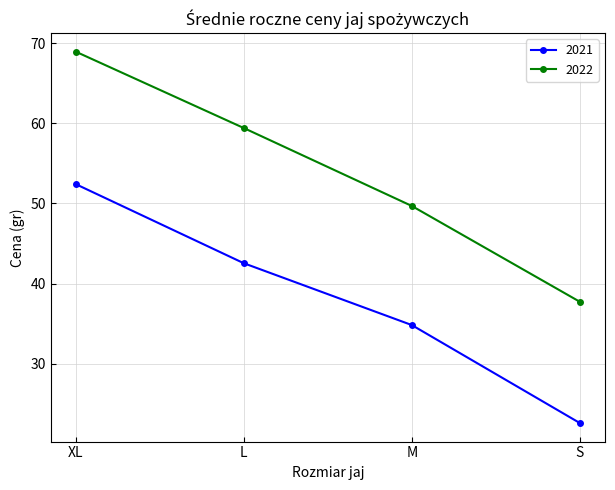

At which label does 2021 first exceed 42?

XL